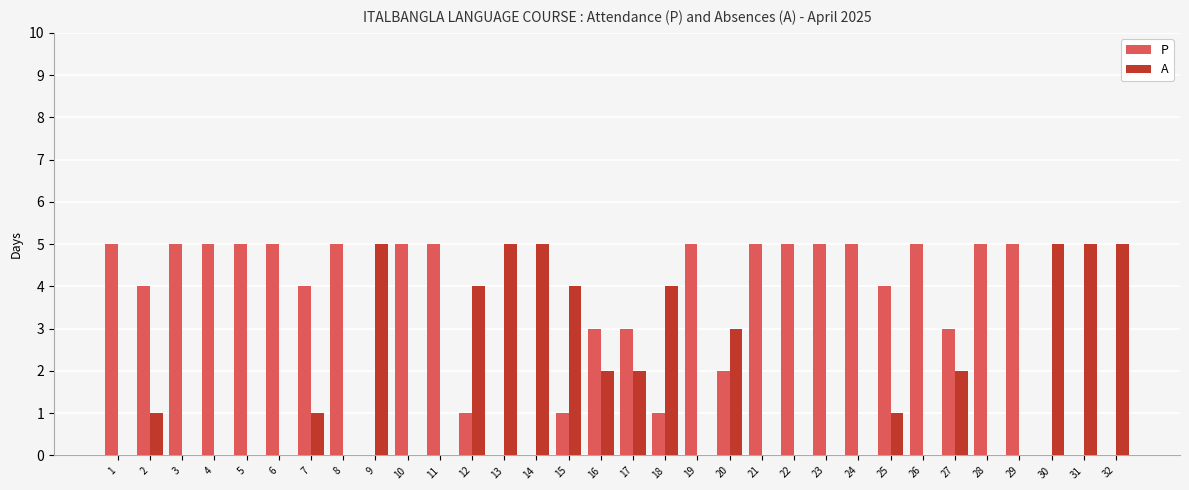

What is the sum of all P values?

106